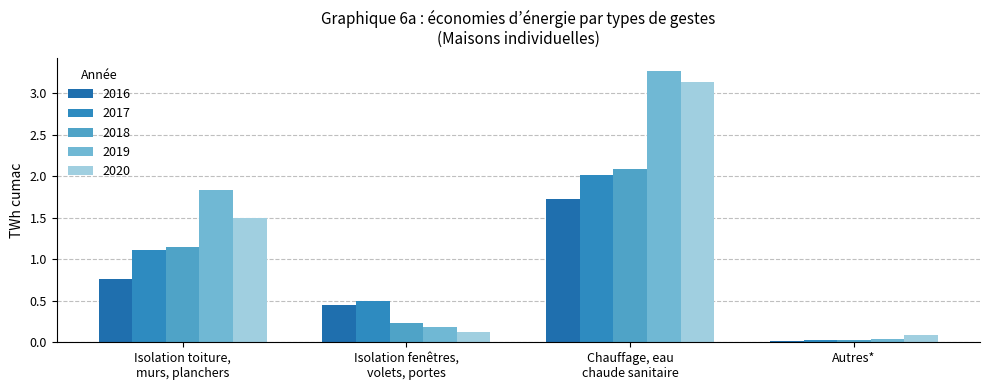

What is the total value across all series at Autres*?

0.2